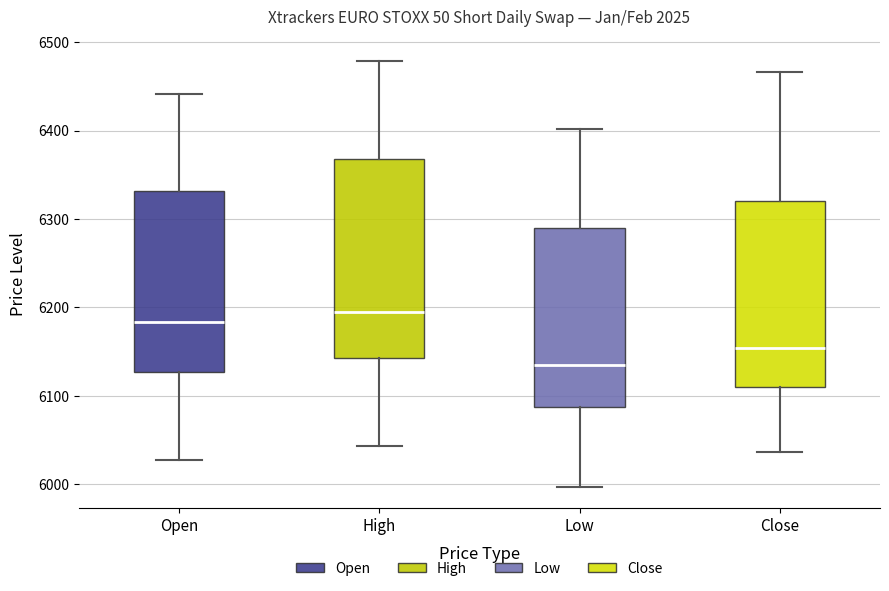

Comparing the boxes themselves (not the whiskers), which one is the tallest?

High